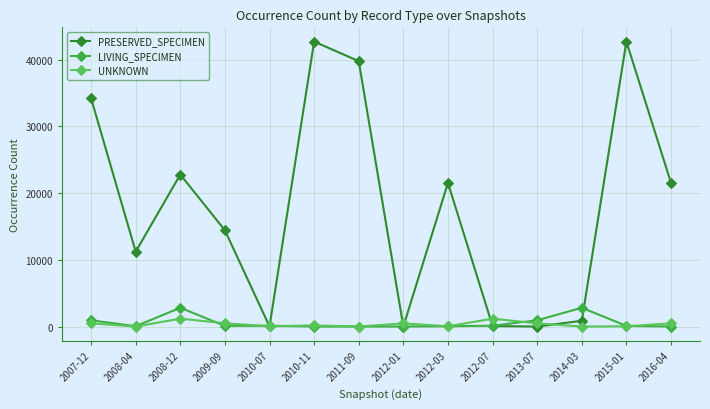

What is the lowest value of the PRESERVED_SPECIMEN series?

1